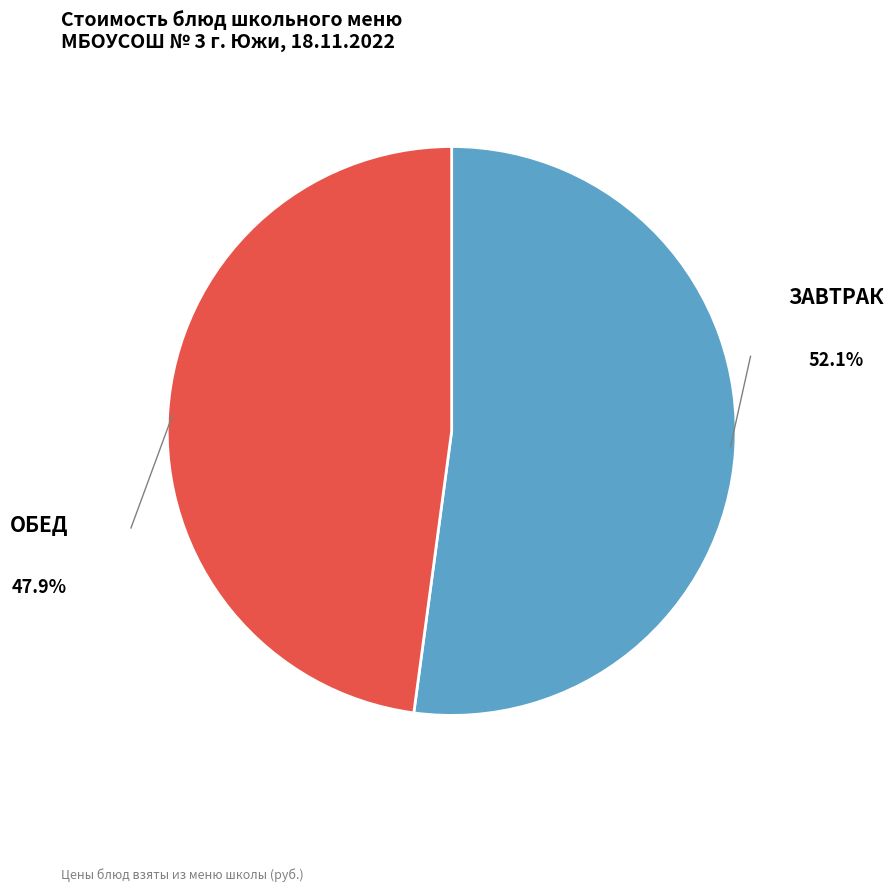

Is there any slice that represents more than half of the pie?

Yes